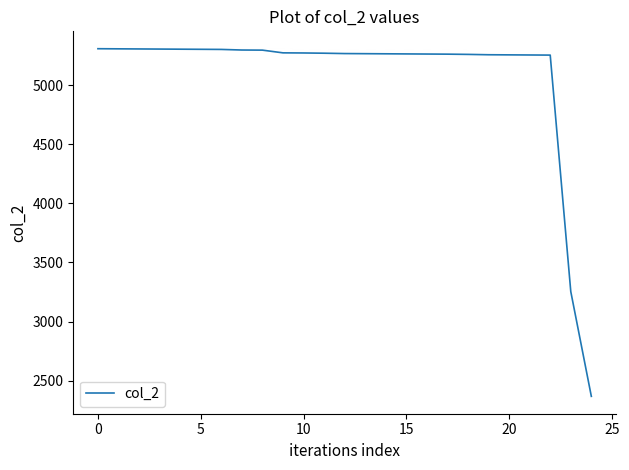

What is the maximum value shown in the chart?

5307